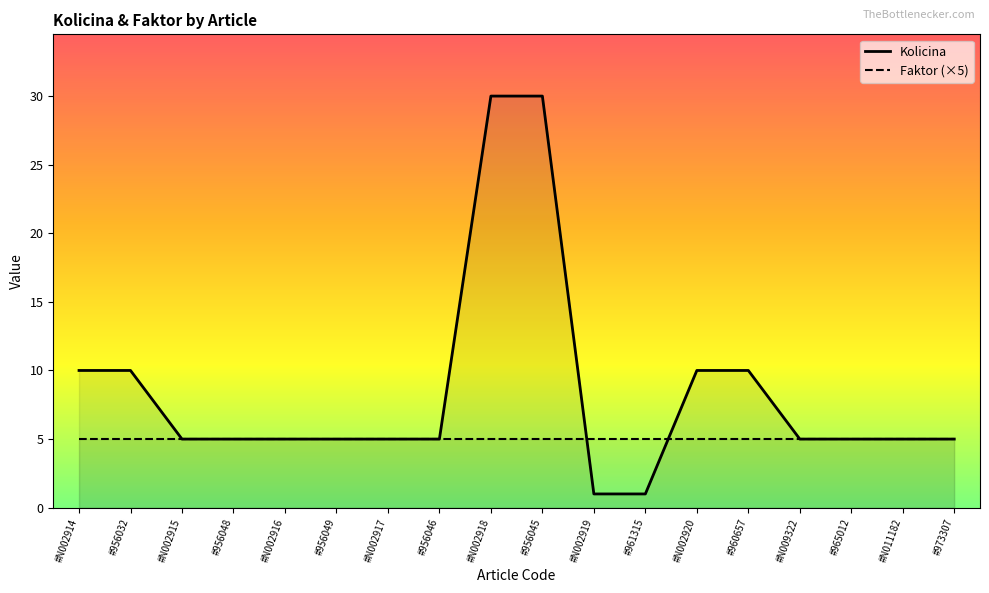

Count the number of data series in this chart.

2